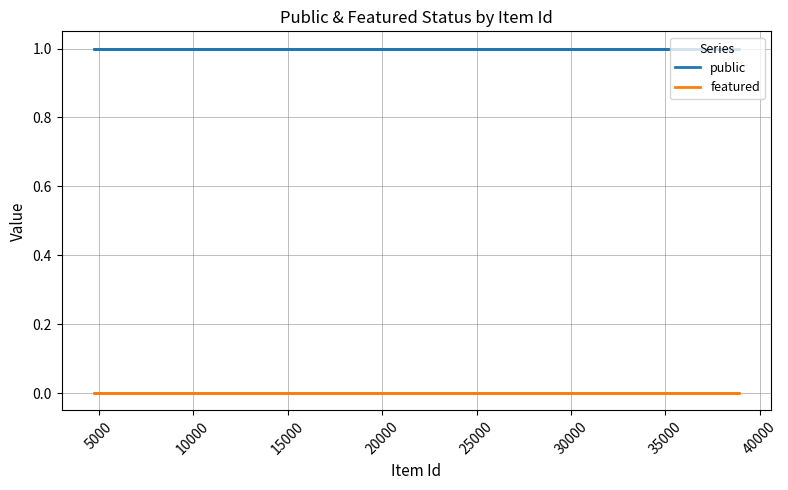

The public series shows 1 at 35000. True or false?

False